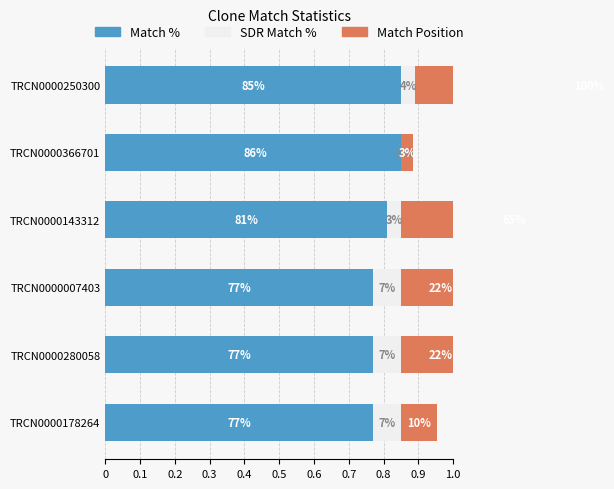

What is the difference between the highest and lowest values at TRCN0000250300?

1.0